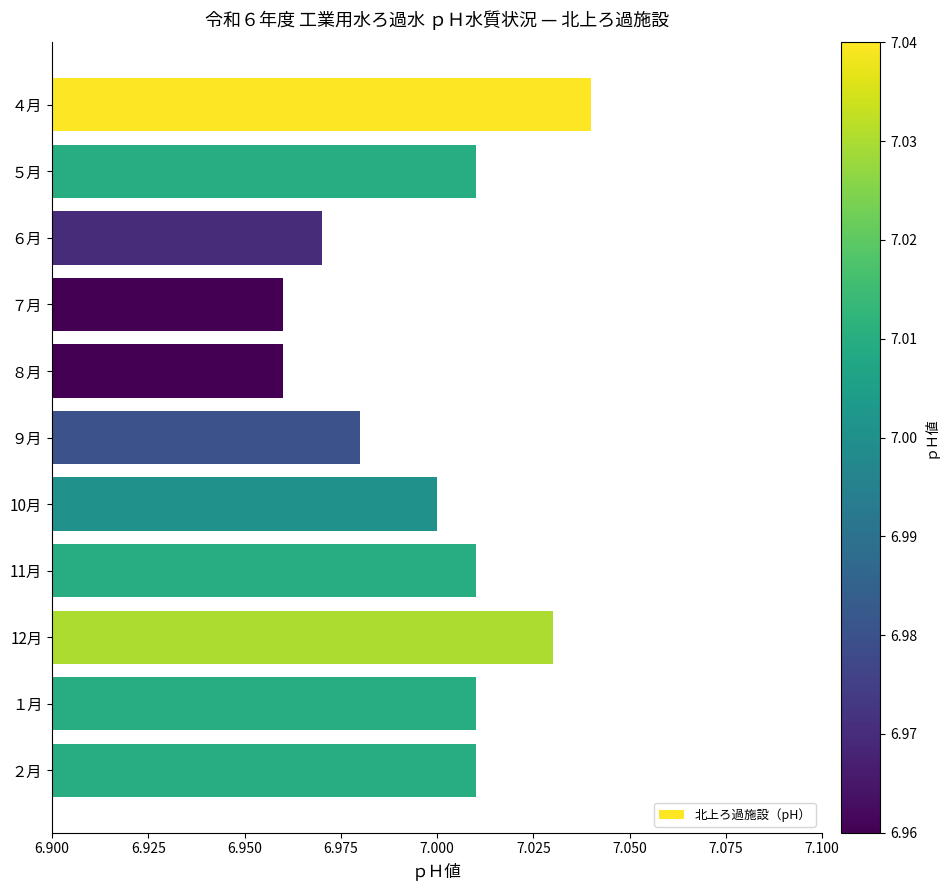

Where is the data nearest to the value 7?

10月